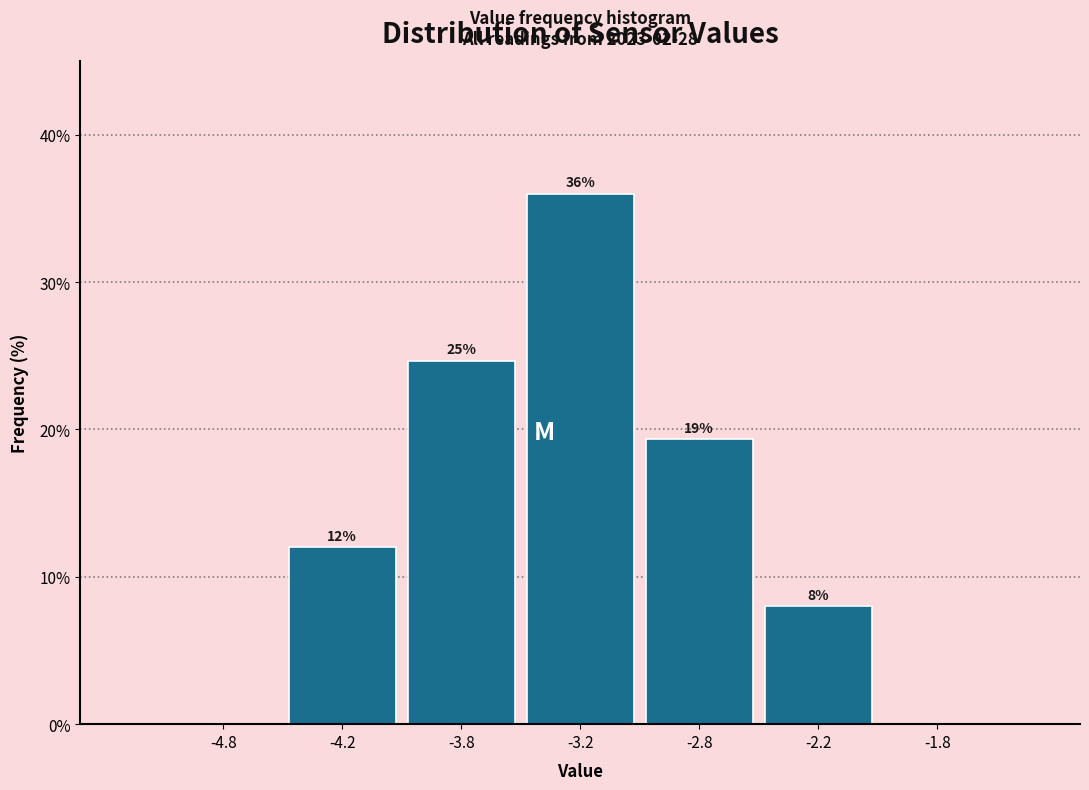

True or false: the data shows 36.0 at -3.2.

True